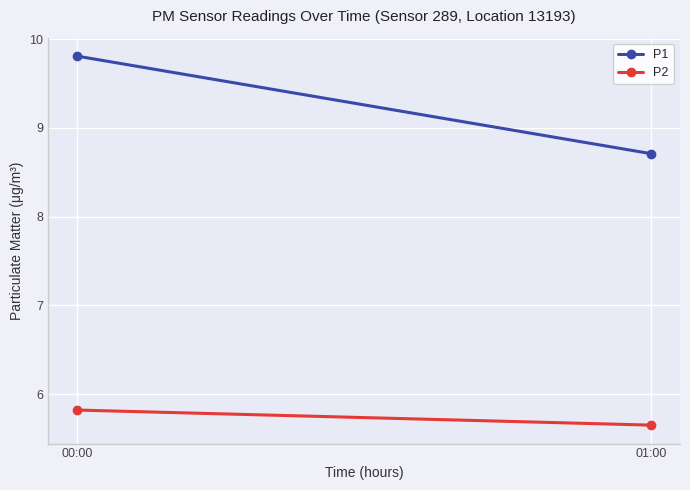

Which category has the highest value across all series?

00:00